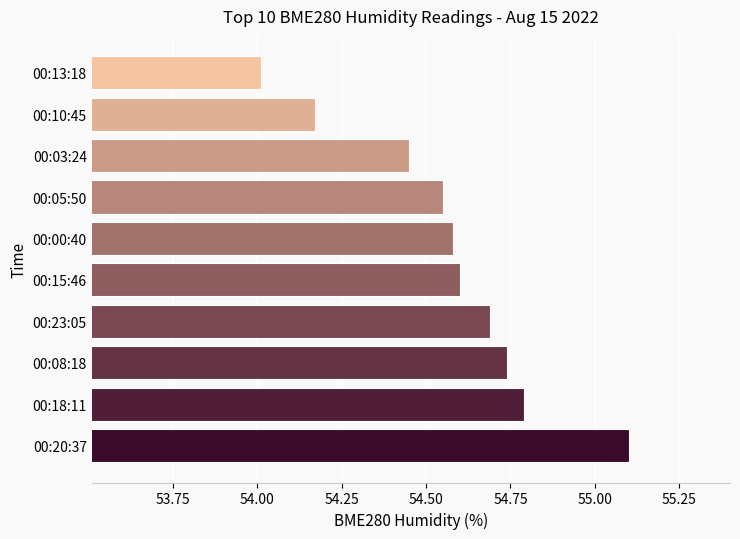

Between 00:10:45 and 00:20:37, which is larger?

00:20:37